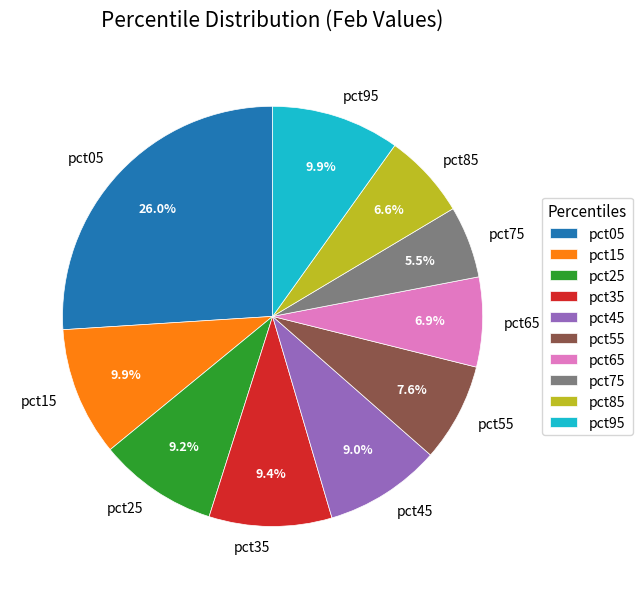

Which category has the smallest portion of the pie?

pct75